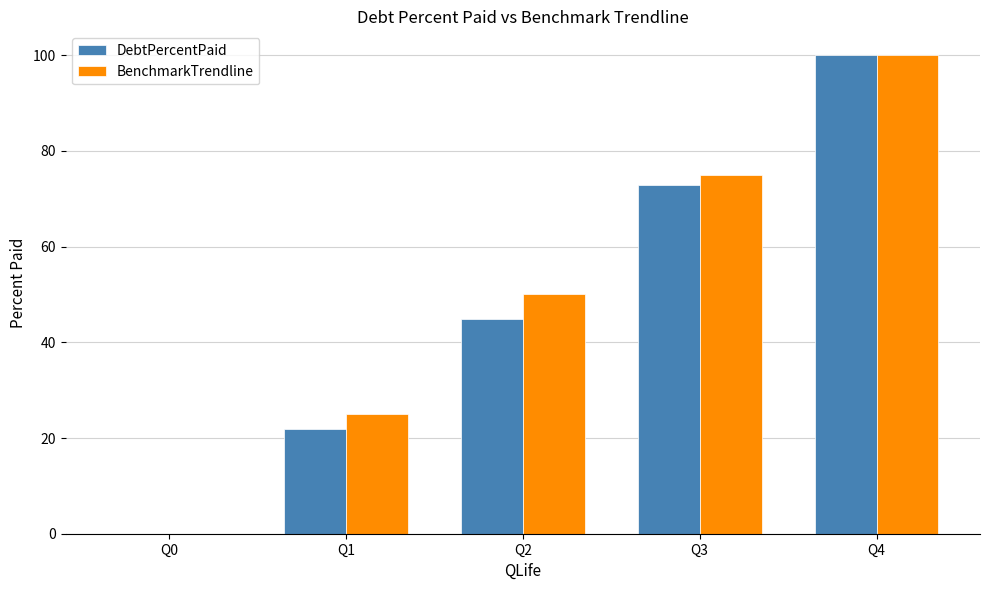

Which series changed the most between Q0 and Q2?

BenchmarkTrendline